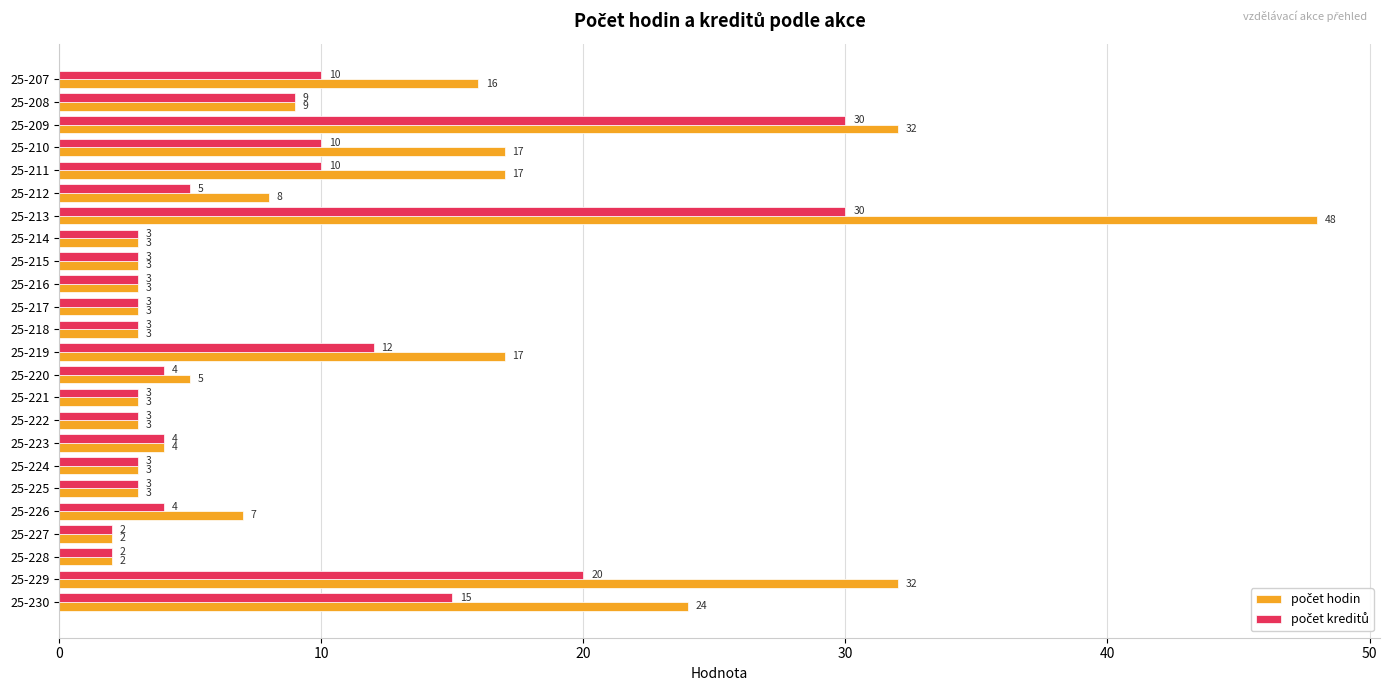

Which label corresponds to the largest value in the chart?

25-213